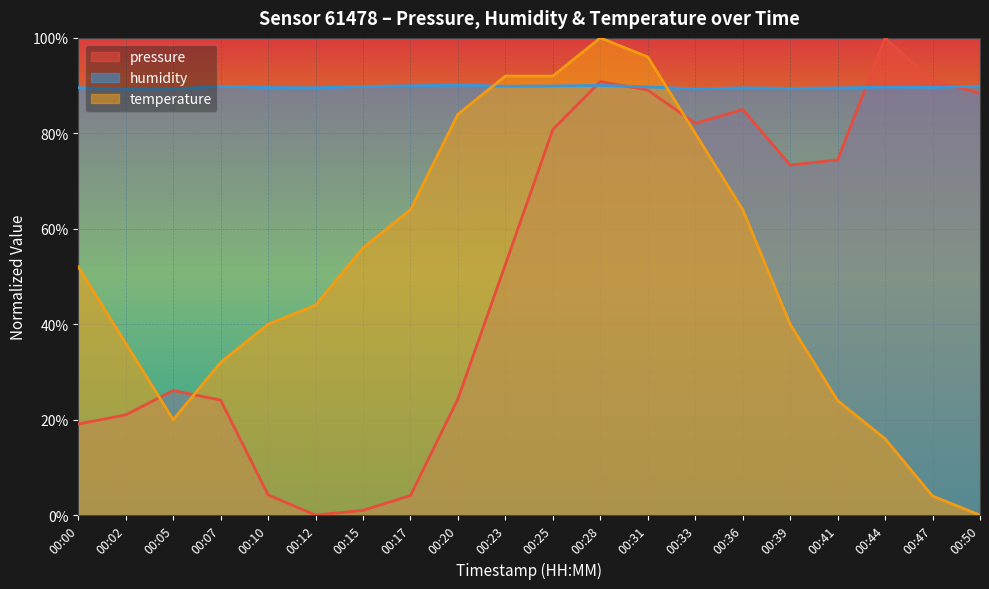

True or false: pressure has more than 1 points higher than both neighbors.

True